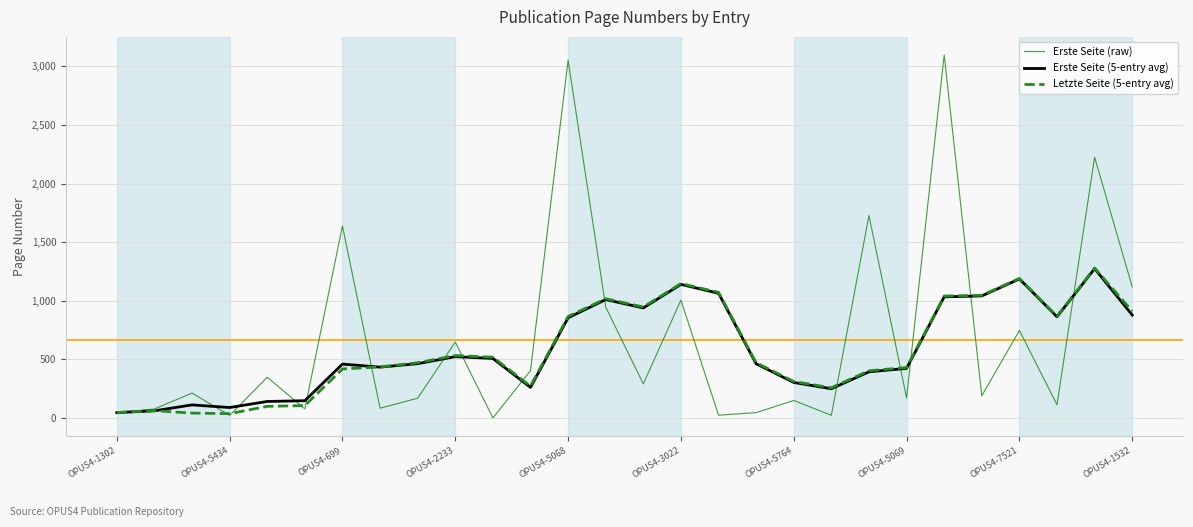

How many lines are shown in the chart?

3